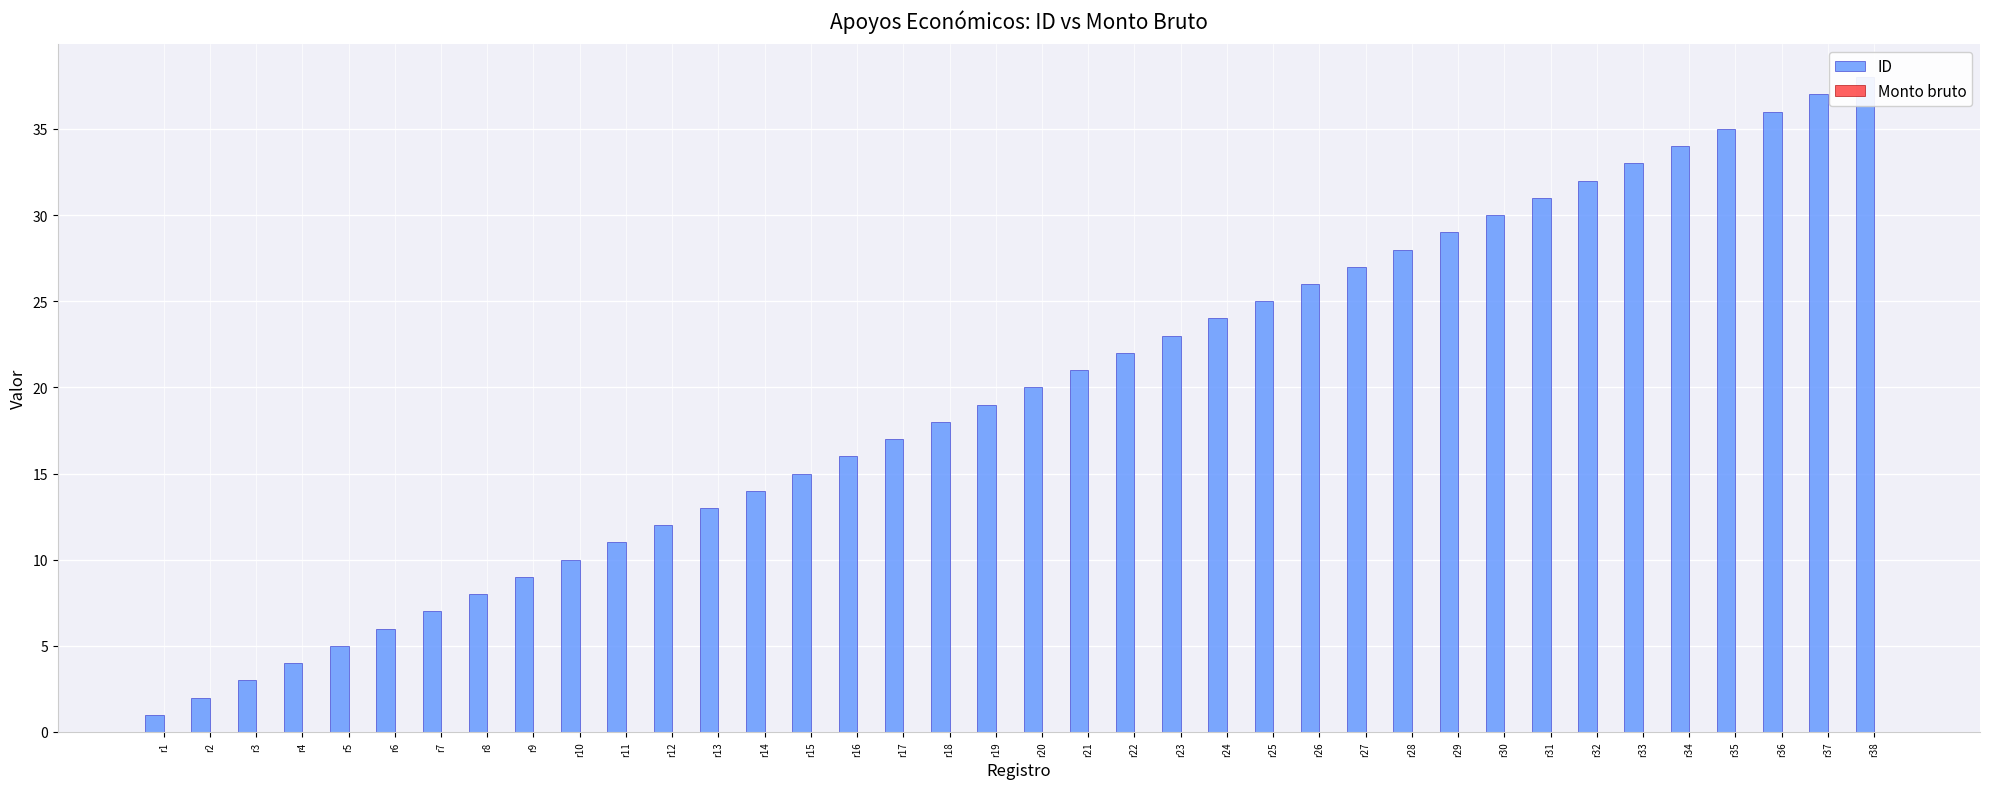

Reading left to right, what are all the values shown in this chart?

ID: 1	2	3	4	5	6	7	8	9	10	11	12	13	14	15	16	17	18	19	20	21	22	23	24	25	26	27	28	29	30	31	32	33	34	35	36	37	38
Monto bruto: 0	0	0	0	0	0	0	0	0	0	0	0	0	0	0	0	0	0	0	0	0	0	0	0	0	0	0	0	0	0	0	0	0	0	0	0	0	0